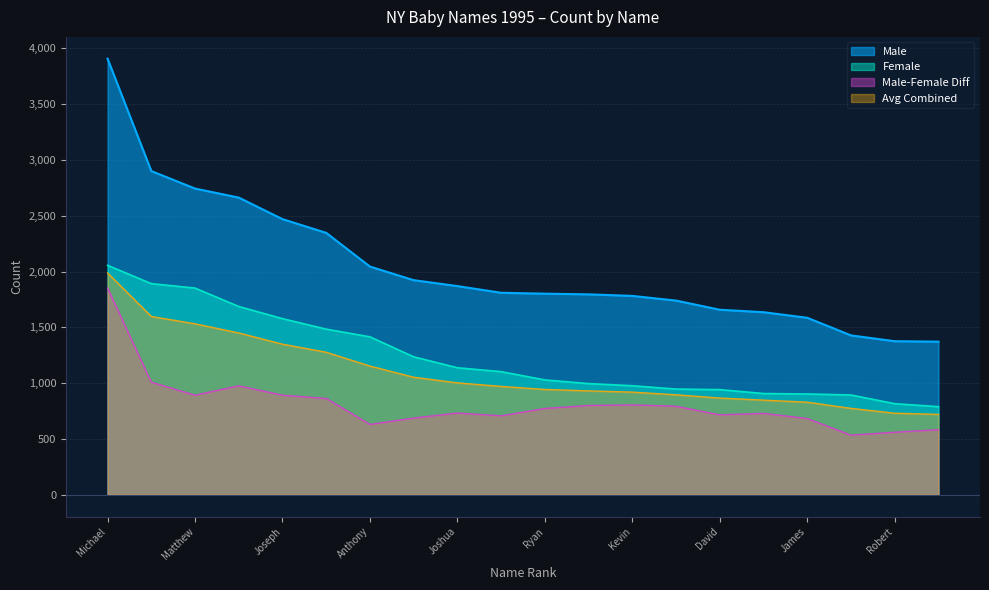

What is the maximum value for Top Male?

1988.0